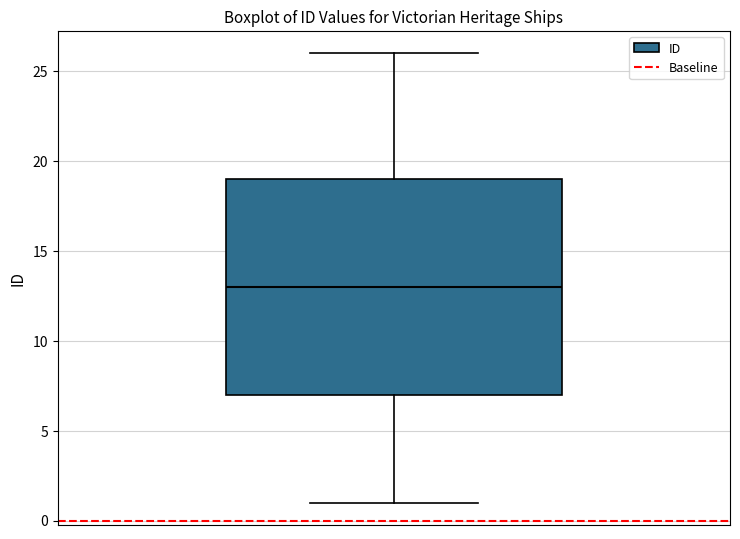

Transcribe this box plot: give where the median line is, the range the box spans, and where the two whiskers end, as read against the y-axis. The values are not printed on the chart, so give them approximately, as read against the axis.

median 13, box 7 to 19, whiskers 1 to 26